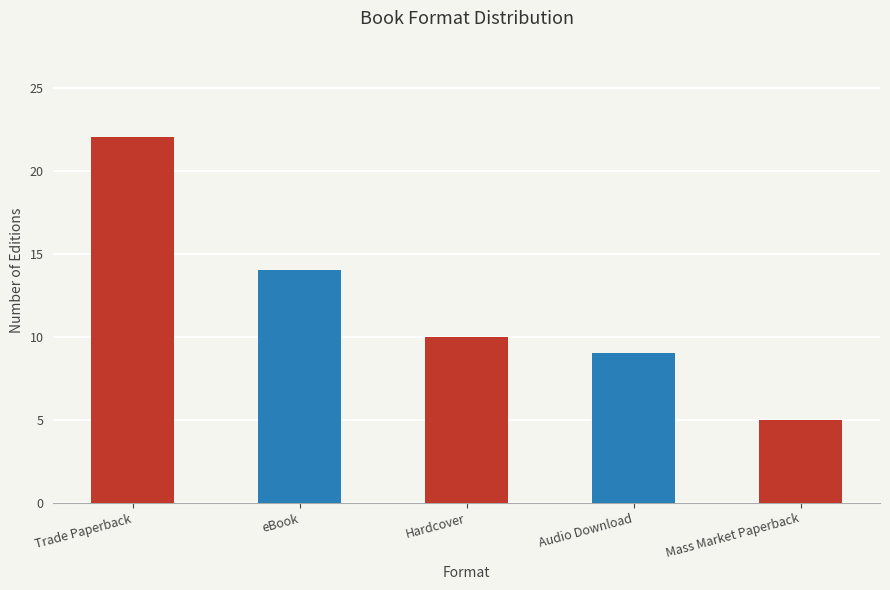

How many distinct data groups are displayed?

1